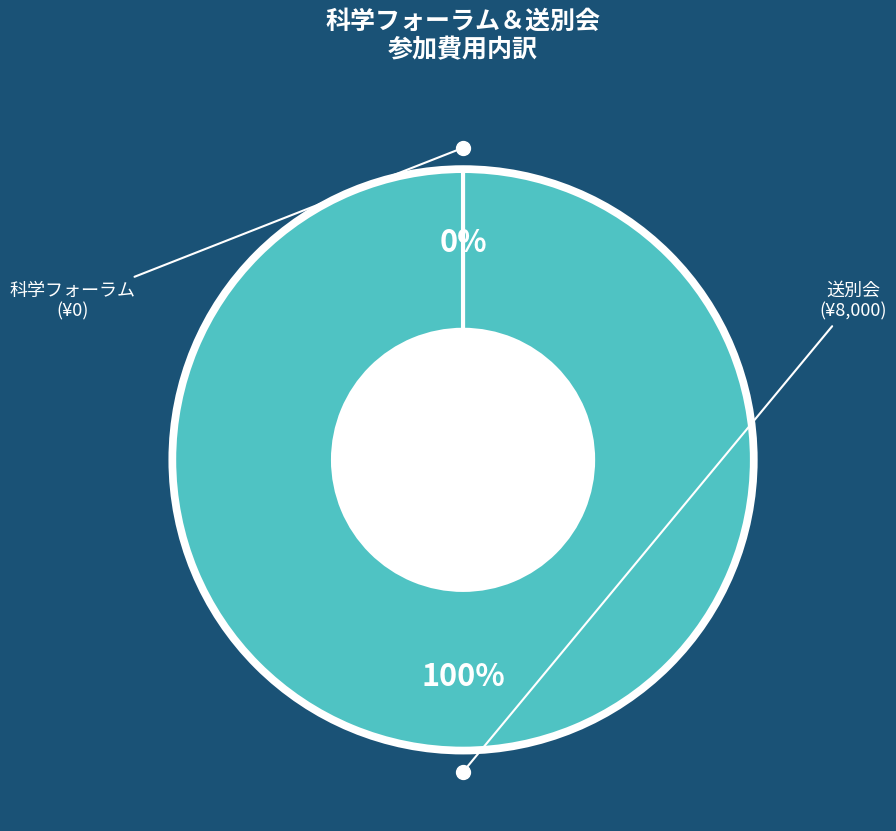

What is the largest slice in the pie chart?

送別会